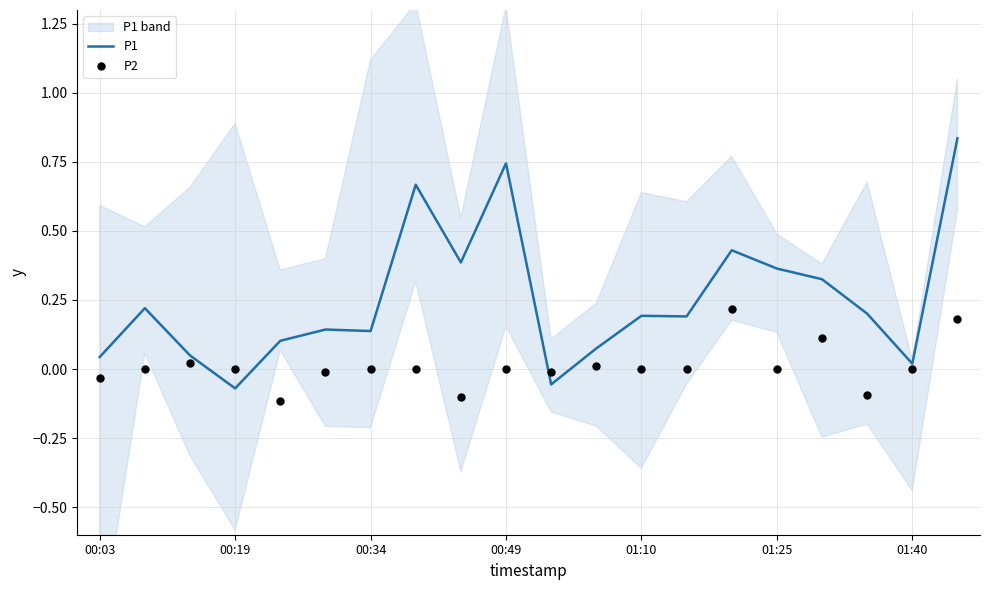

Which series has the largest total across all categories?

P1